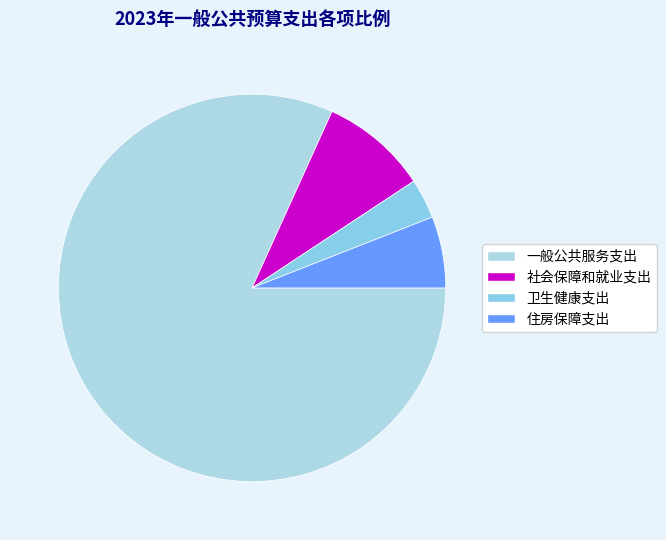

To the nearest percent, what is the difference between the largest and smallest slice percentages?

78%